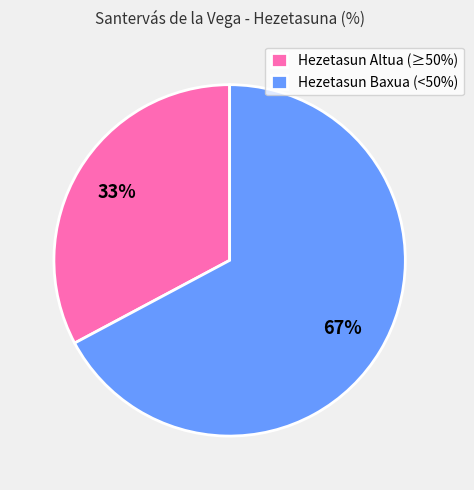

To the nearest percent, what portion does Hezetasun Altua (≥50%) represent?

33%